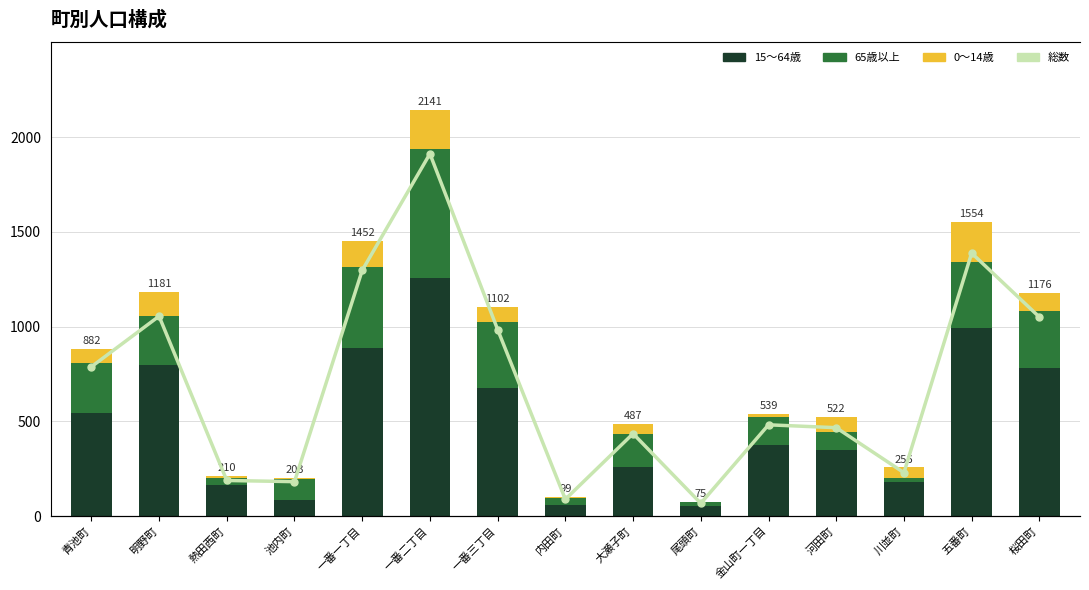

What is the maximum value for 0～14歳?

213